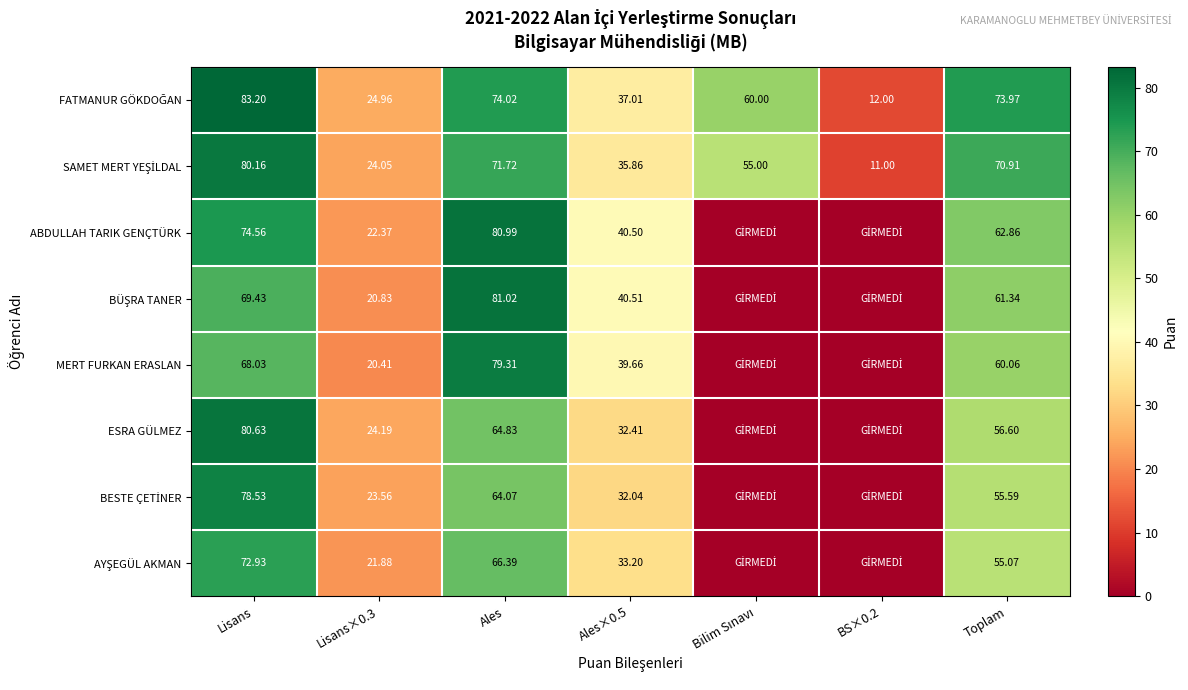

Which series changed the most between Lisans and Toplam?

ESRA GÜLMEZ